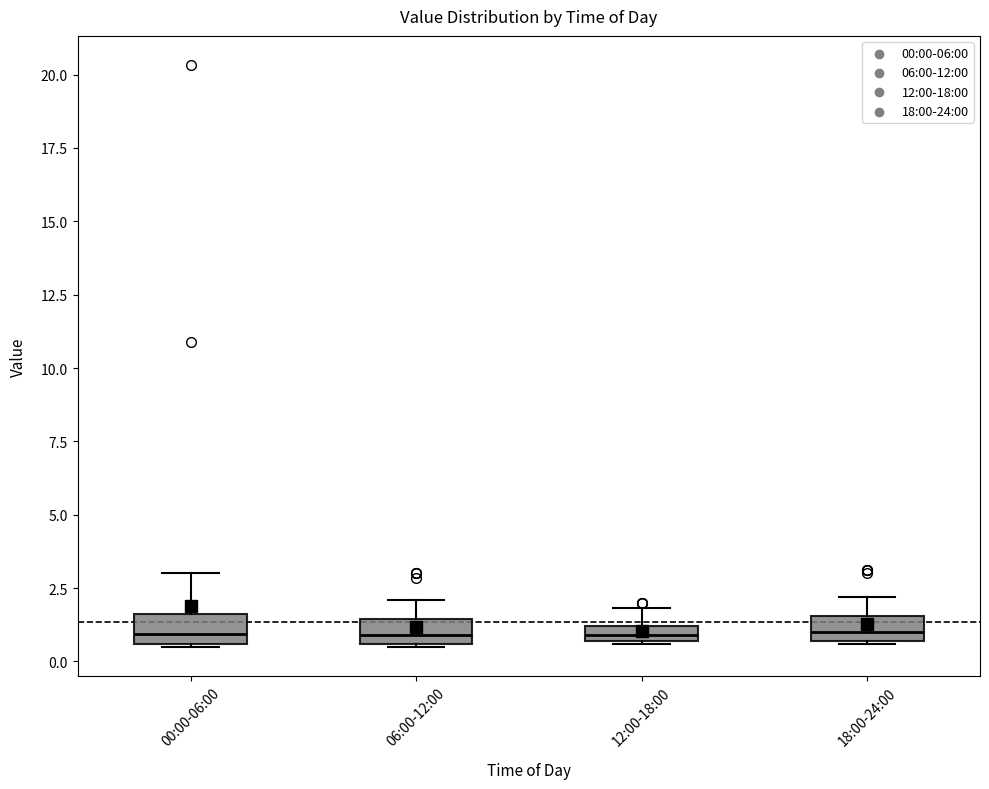

Where is the lower edge of the box for 06:00-12:00 on the y-axis? The values are not printed on the chart, so give them approximately, as read against the axis.

0.5